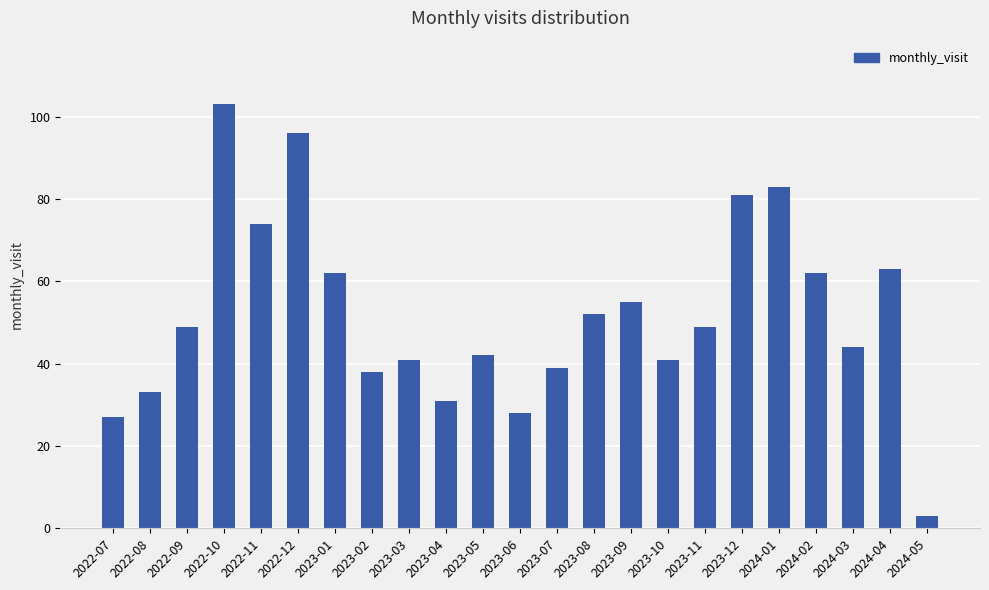

What is the sum of all values?

1196